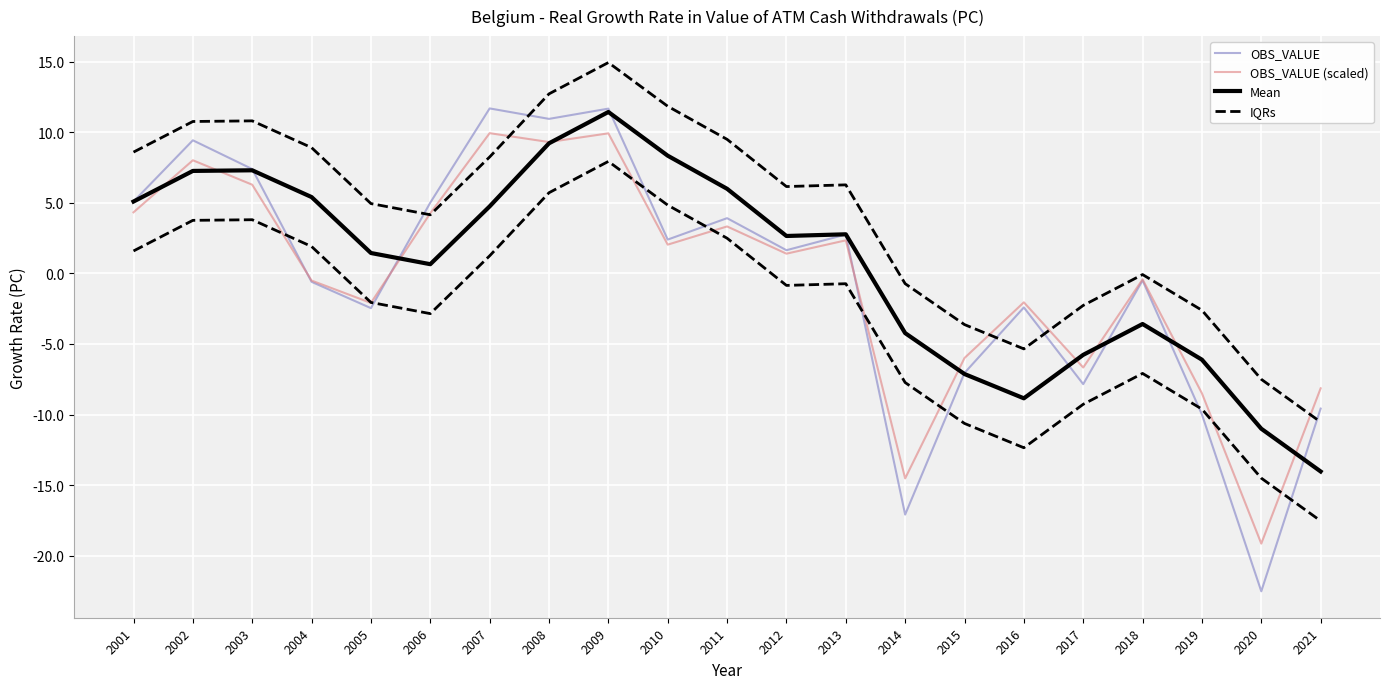

Count the number of data series in this chart.

4